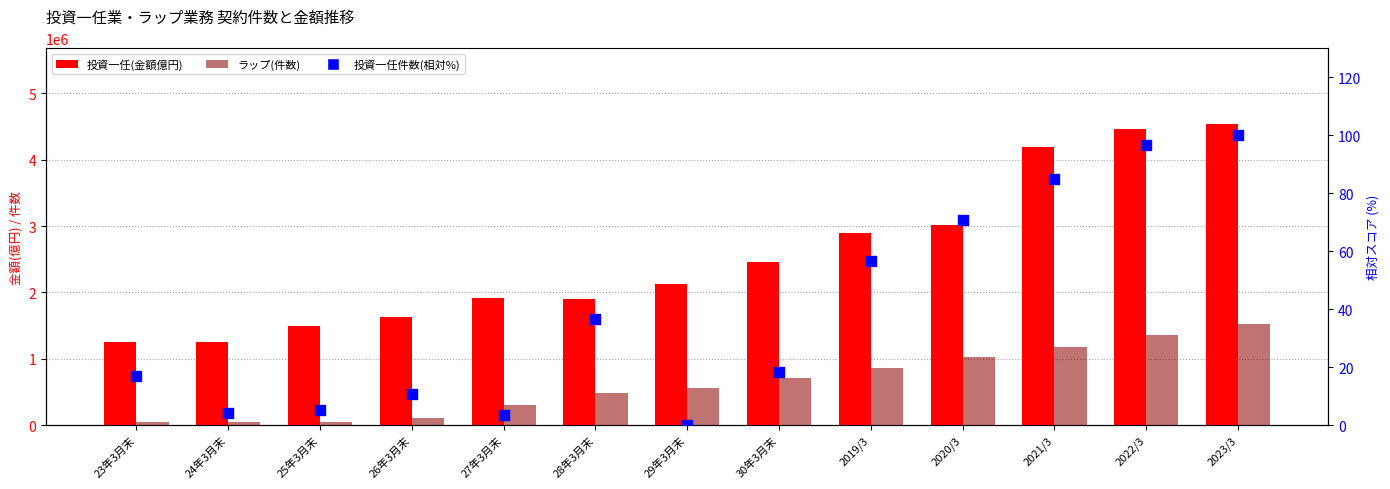

What are all the series names shown in the legend?

投資一任(金額億円), ラップ(件数), 投資一任件数(偏差%)